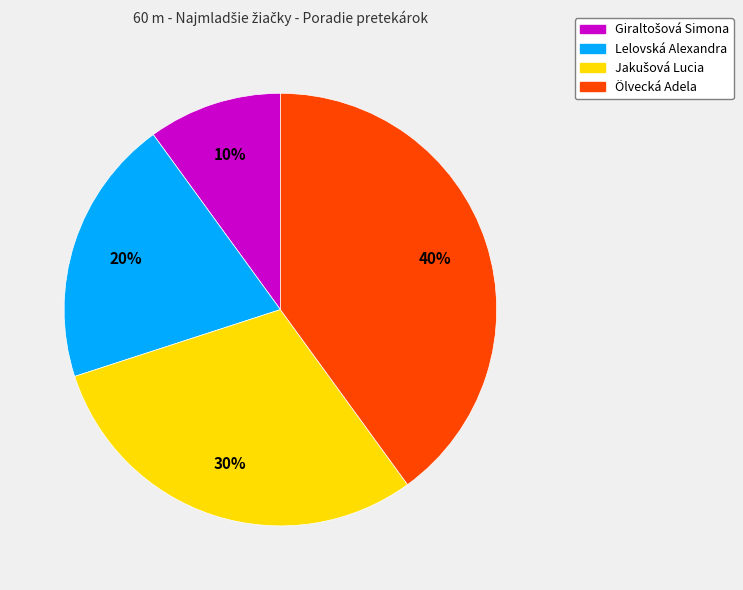

Does Ölvecká Adela represent more than half of the total?

No